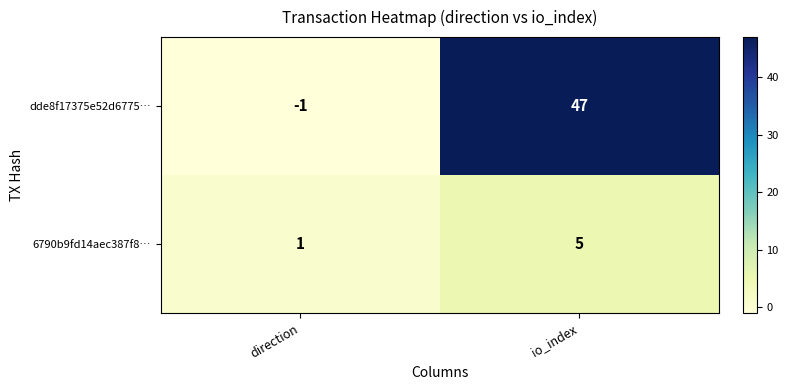

How many distinct data groups are displayed?

2